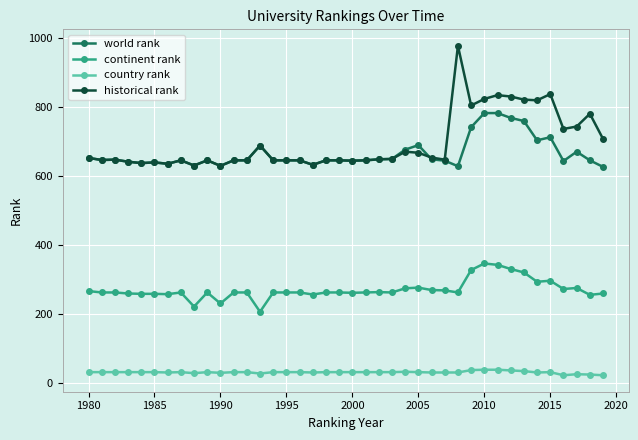

Does the chart display data point markers on the line(s)?

Yes